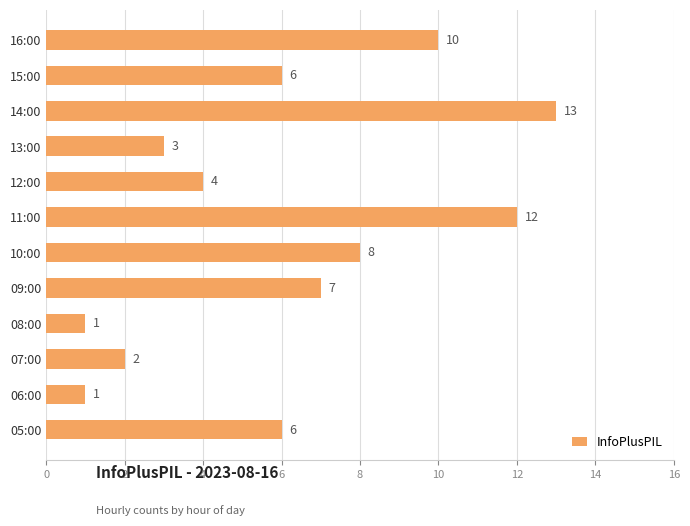

What is the smallest value displayed?

1